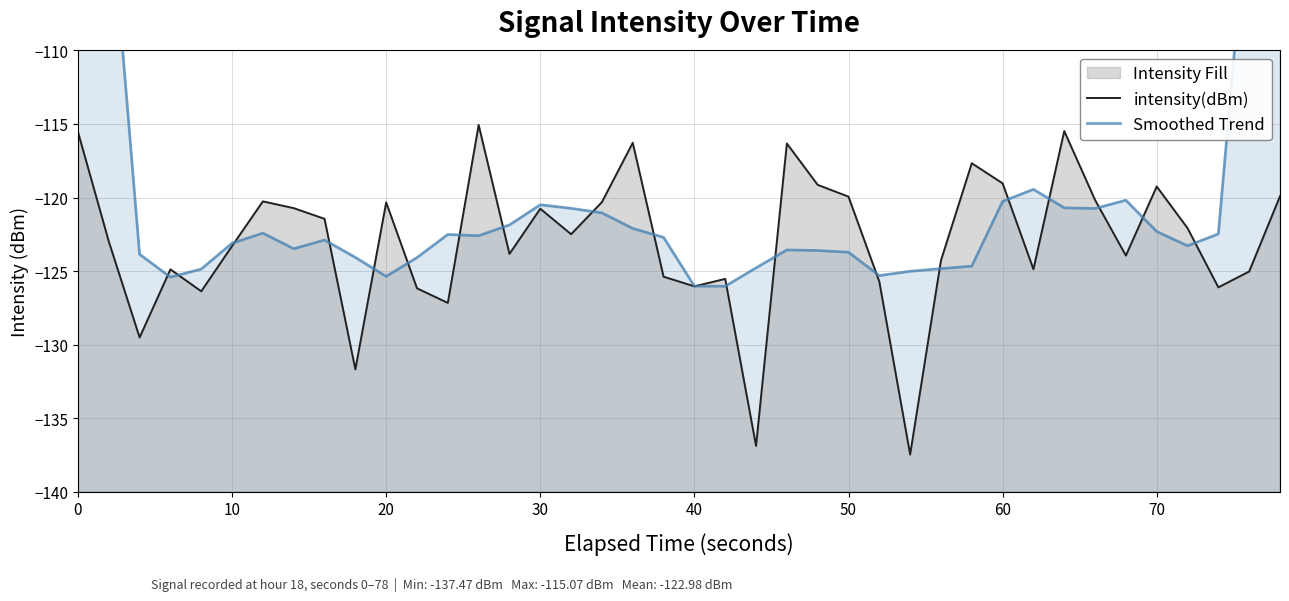

In Smoothed Trend, how many points are lower than both neighbors (excluding endpoints)?

8